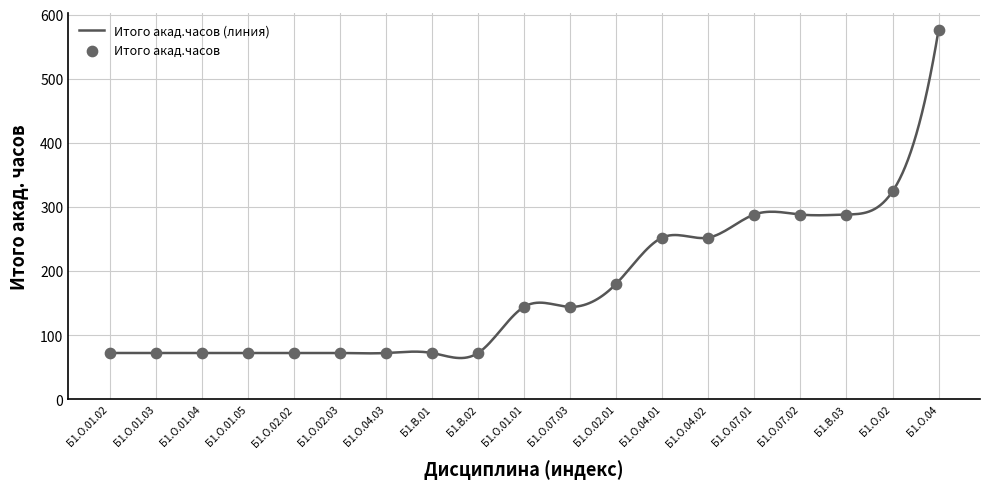

Approximately how many times larger is the value at Б1.О.07.01 compared to Б1.О.01.02?

4.0